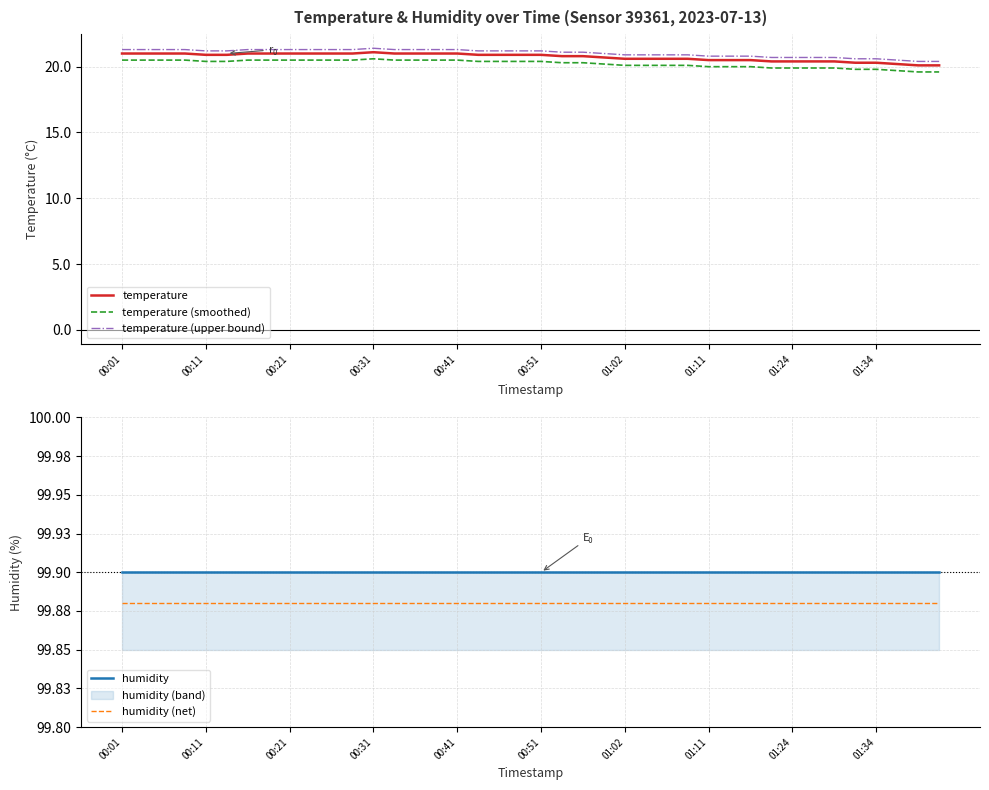

At how many categories does at least one series exceed 42?

40